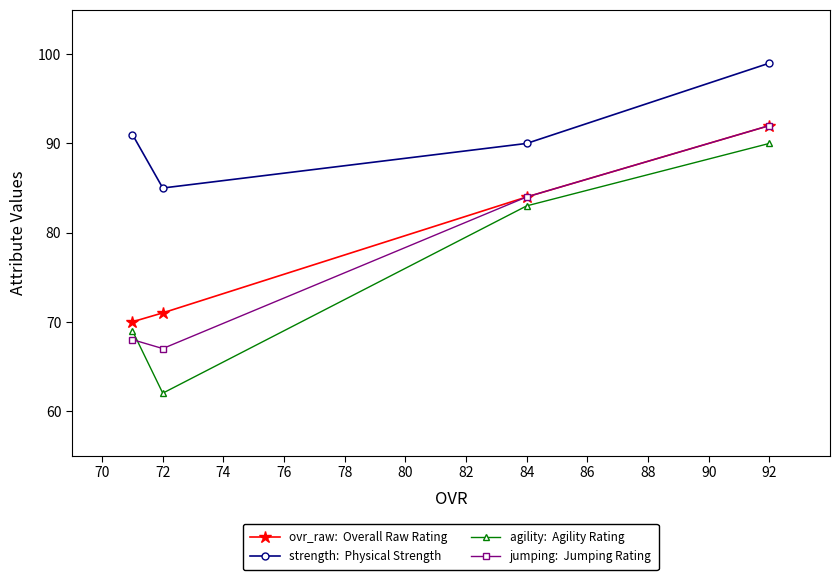

What is the sum of all ovr_raw:  Overall Raw Rating values?

317